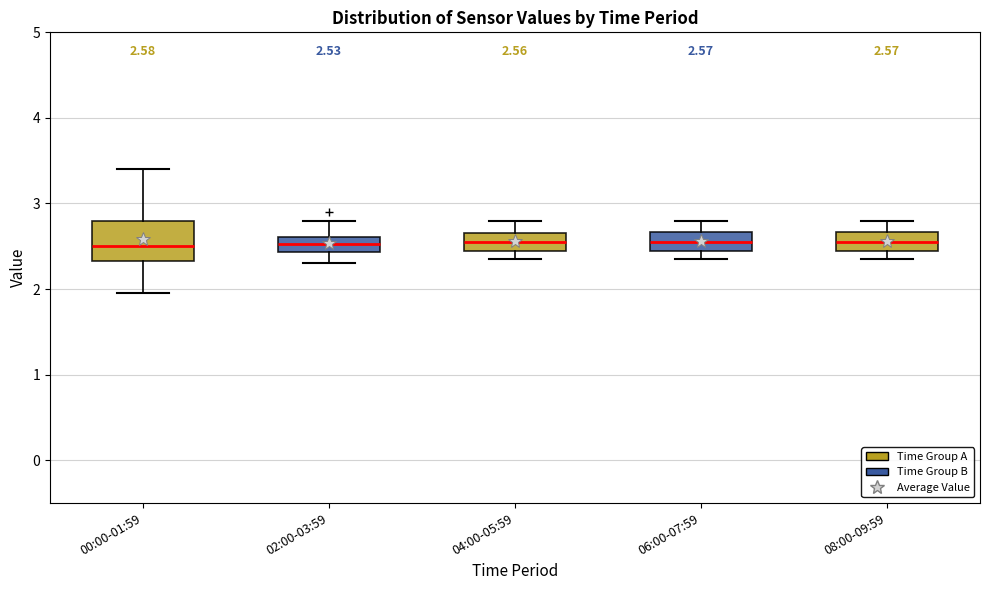

Which box is the tallest, from its lower edge to its upper edge?

00:00-01:59